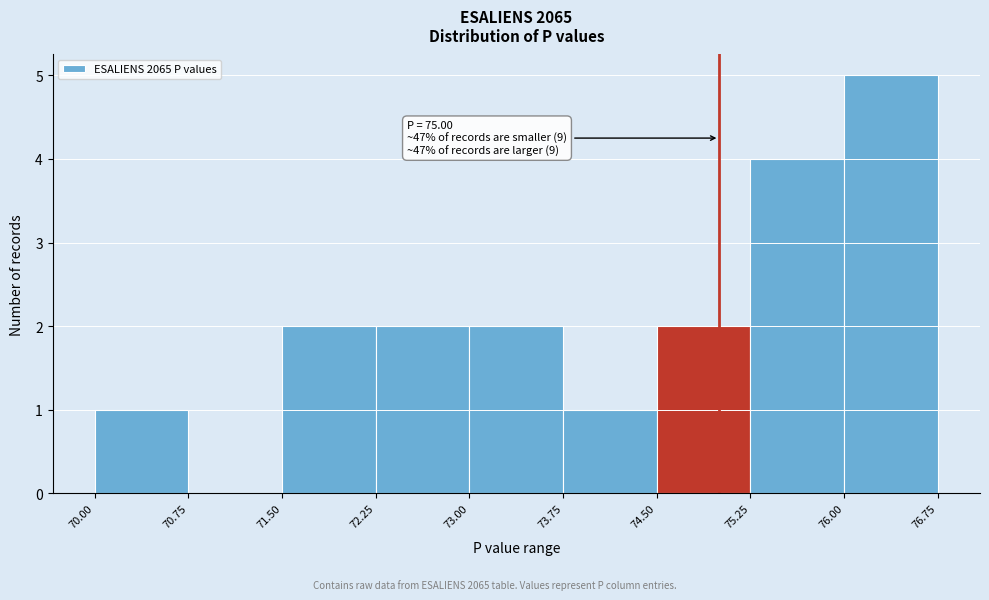

Which range on the x-axis has the tallest bar?

76.00 to 76.75